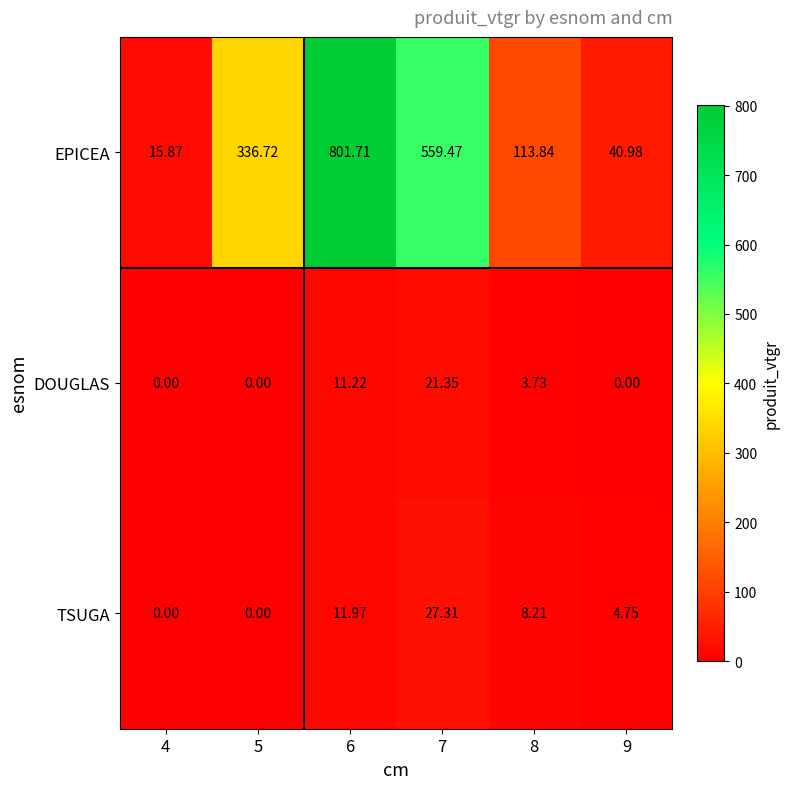

Which series has the largest range (max minus min)?

EPICEA